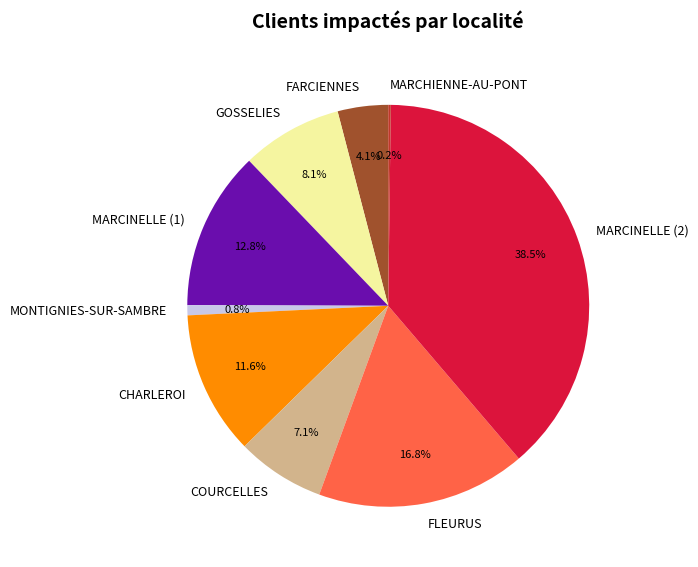

The FLEURUS slice represents 17% of the pie. True or false?

True